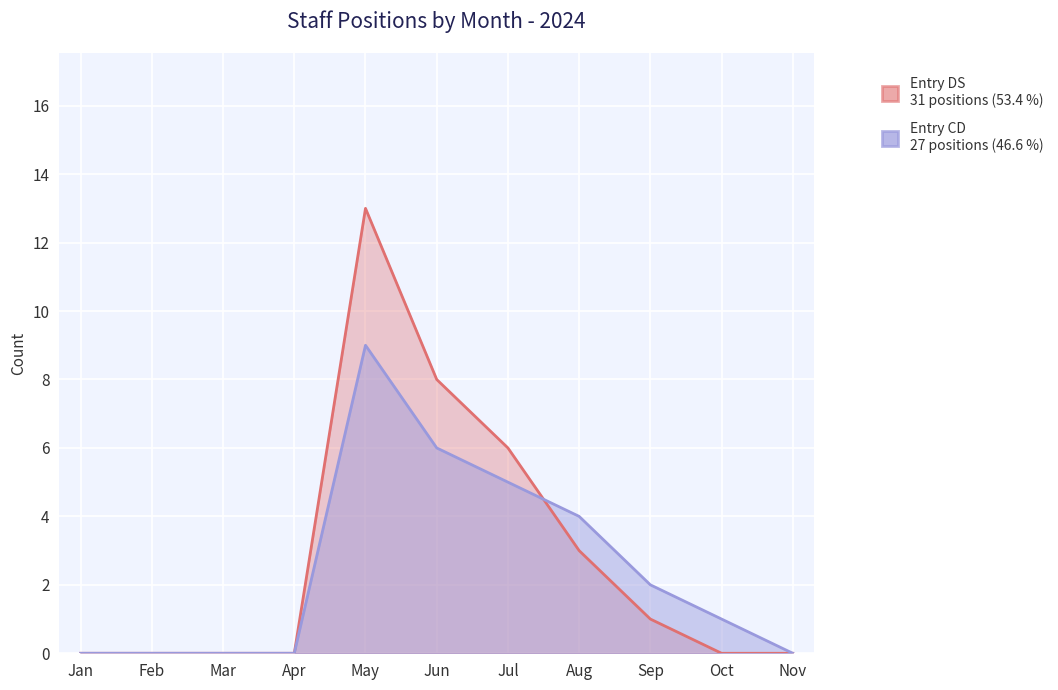

How many interior local peaks does the Entry CD series have?

1